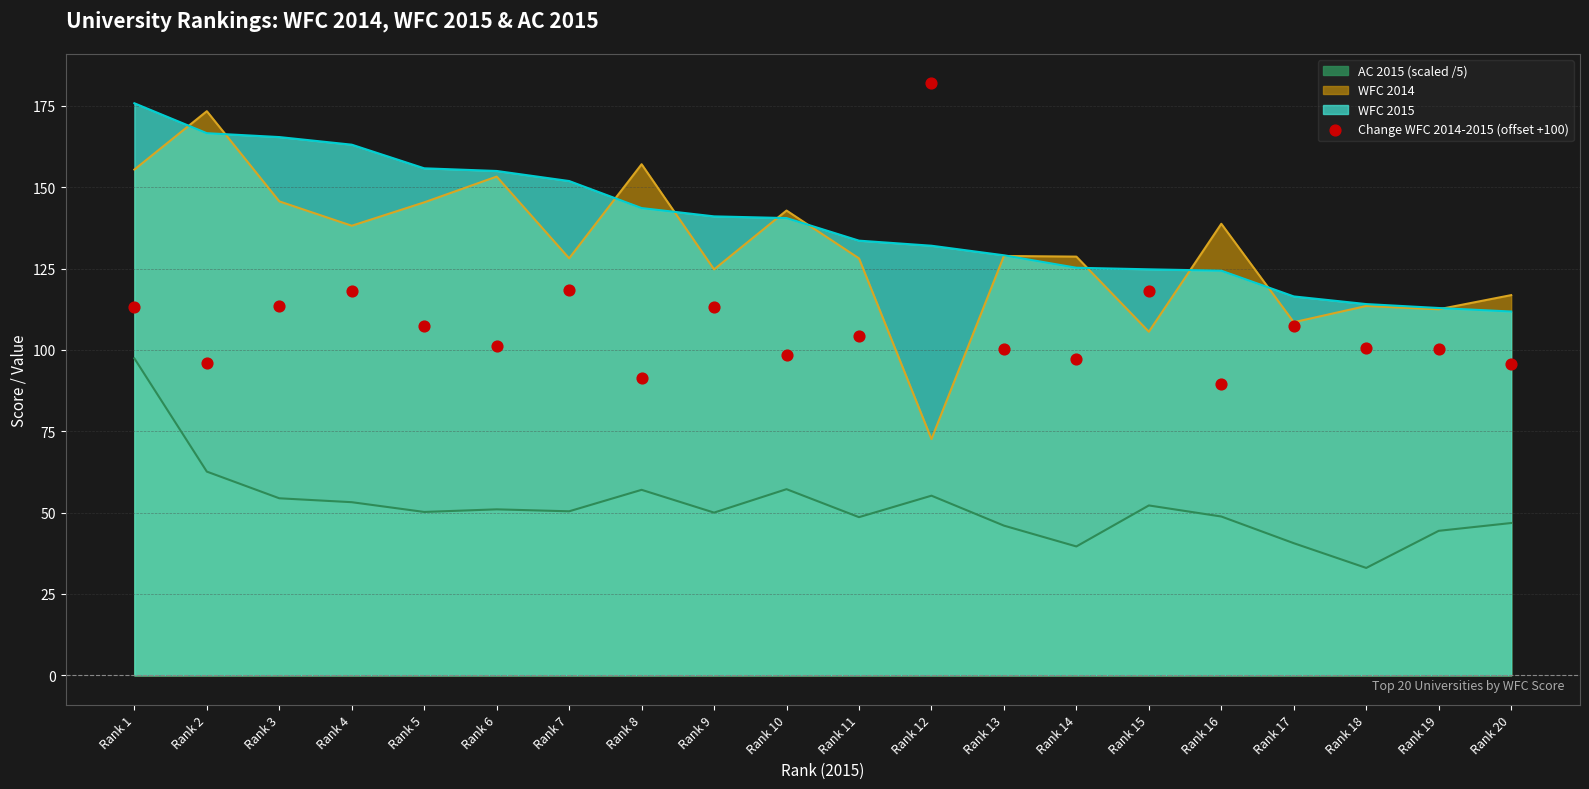

Which has a higher value, Rank 13 or Rank 4?

Rank 4